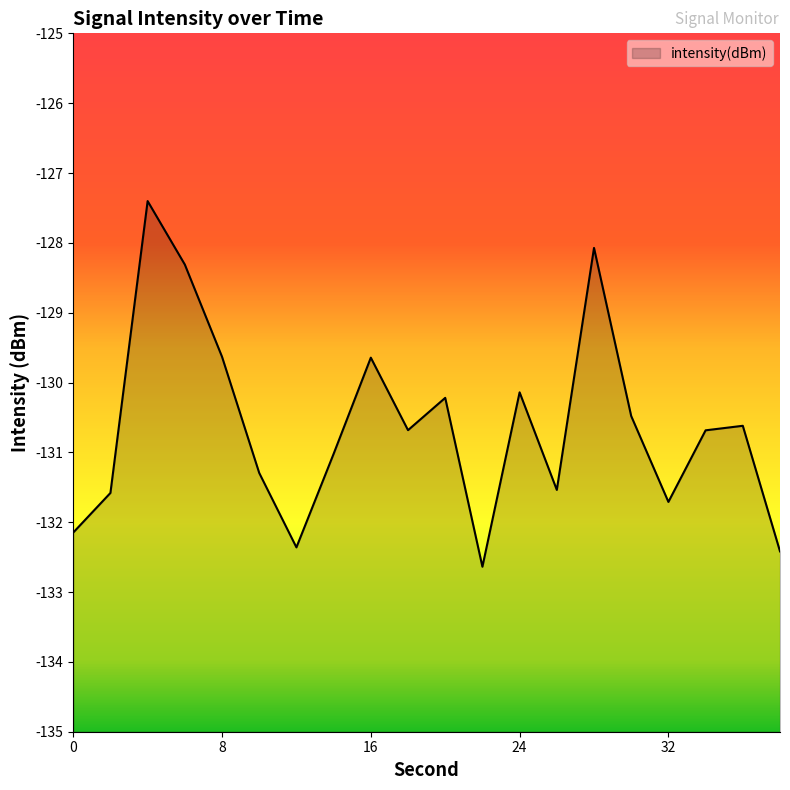

At which category does the data reach its first local peak?

4